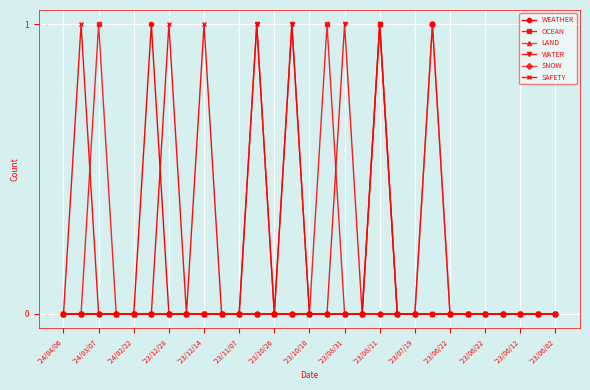

What are all the series names shown in the legend?

WEATHER, OCEAN, LAND, WATER, SNOW, SAFETY